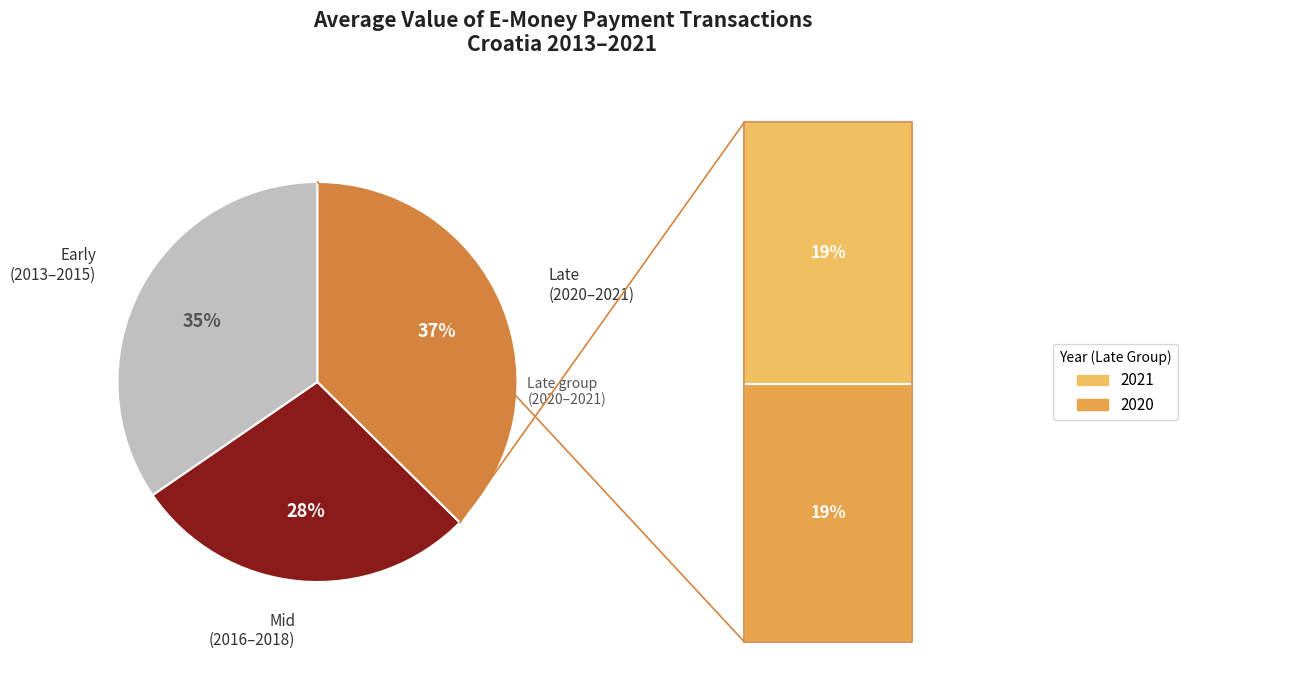

Is there a majority slice in this chart?

No